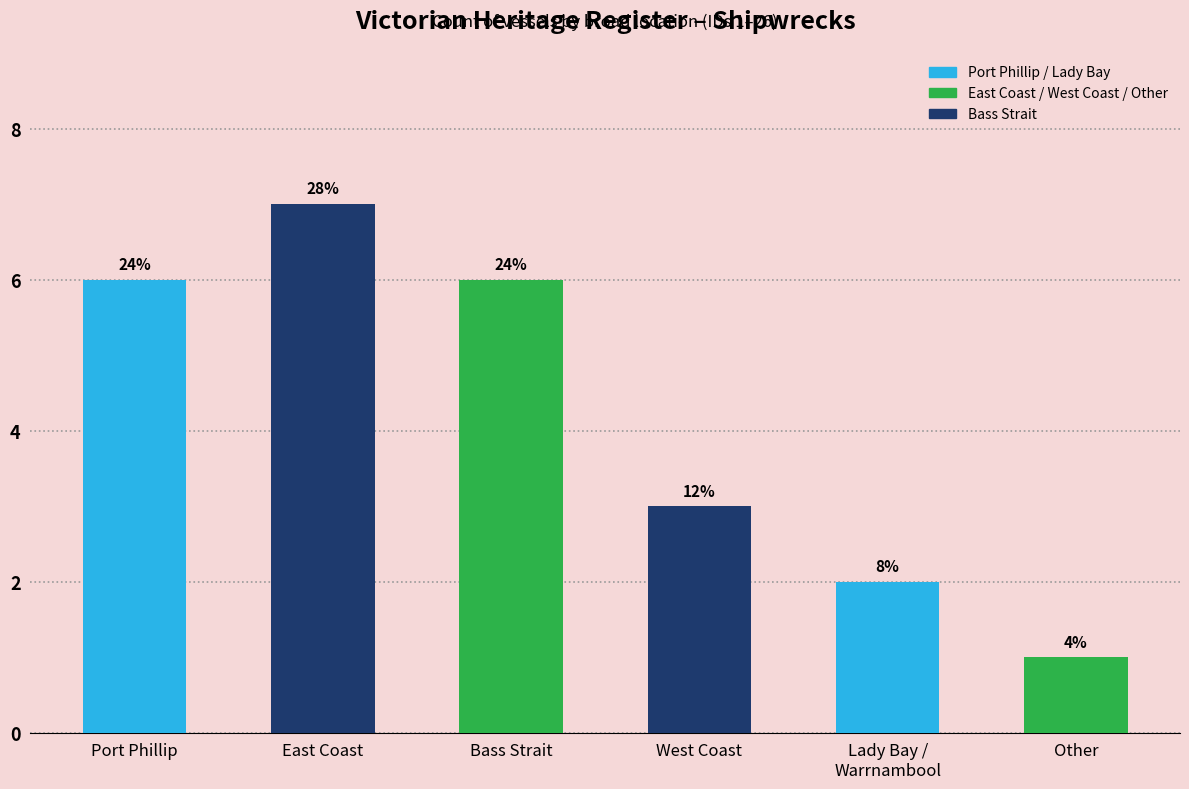

Rank the categories by value from lowest to highest.

Other, Lady Bay /
Warrnambool, West Coast, Port Phillip, Bass Strait, East Coast